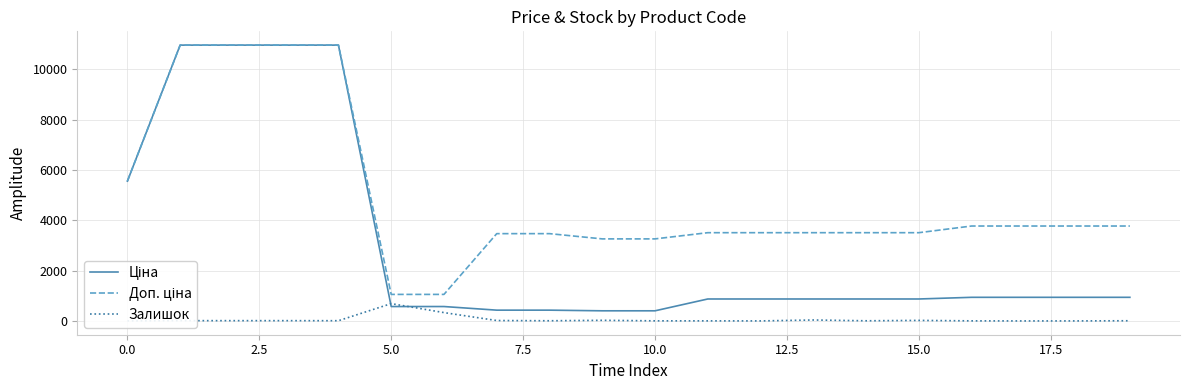

Which series has the largest total across all categories?

Доп. ціна